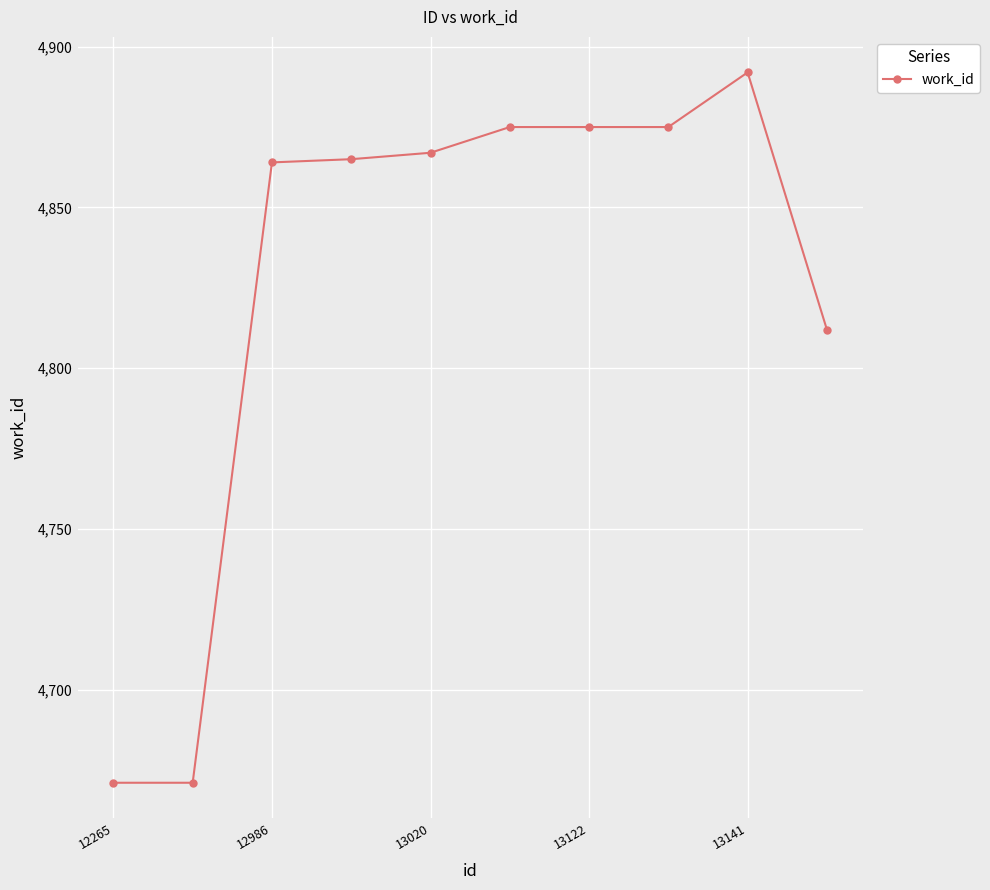

What is the value of the 4th point from the left?

4865